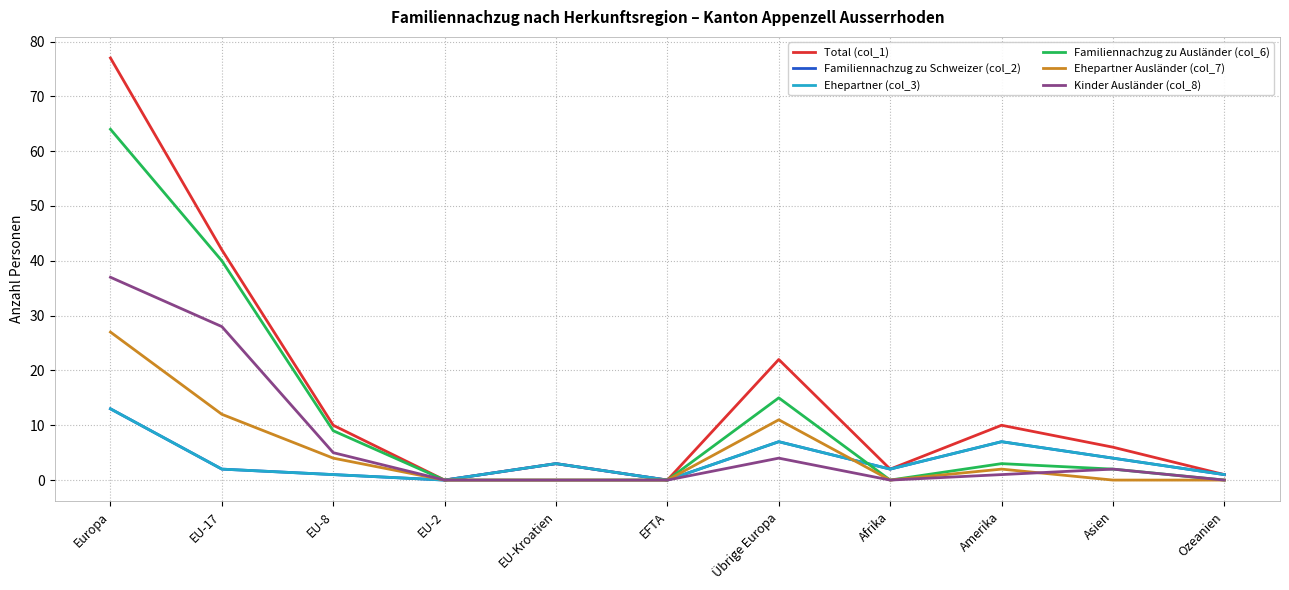

Is this an area chart (filled region under the line)?

No